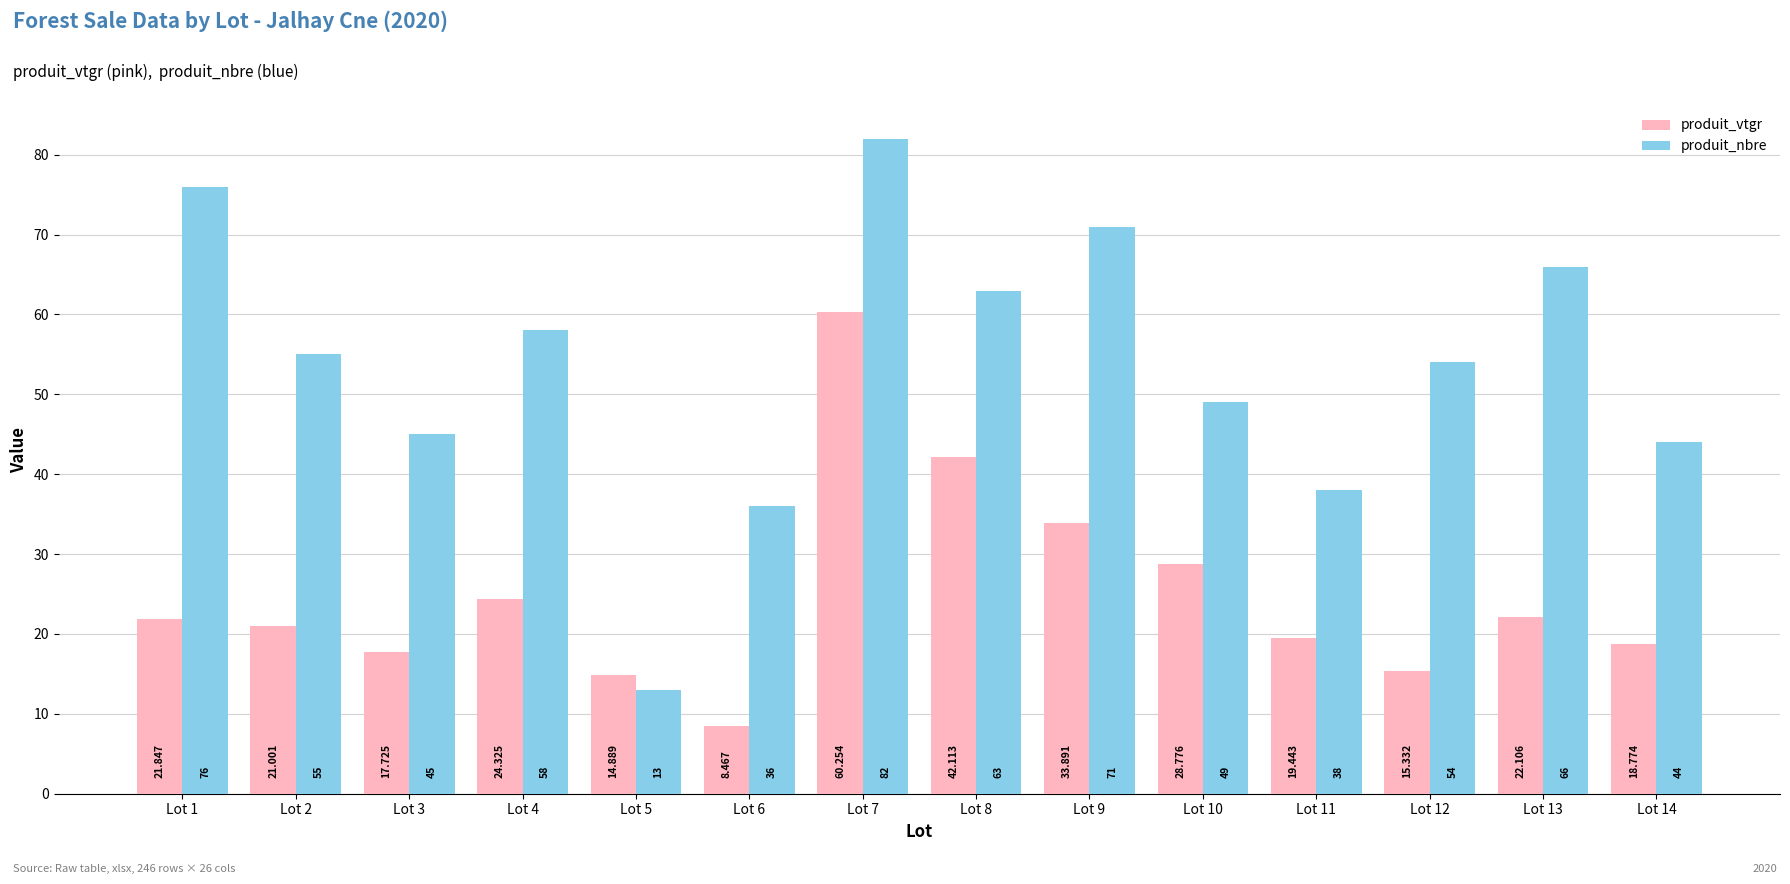

Between Lot 2 and Lot 11, which series saw the biggest shift?

produit_nbre